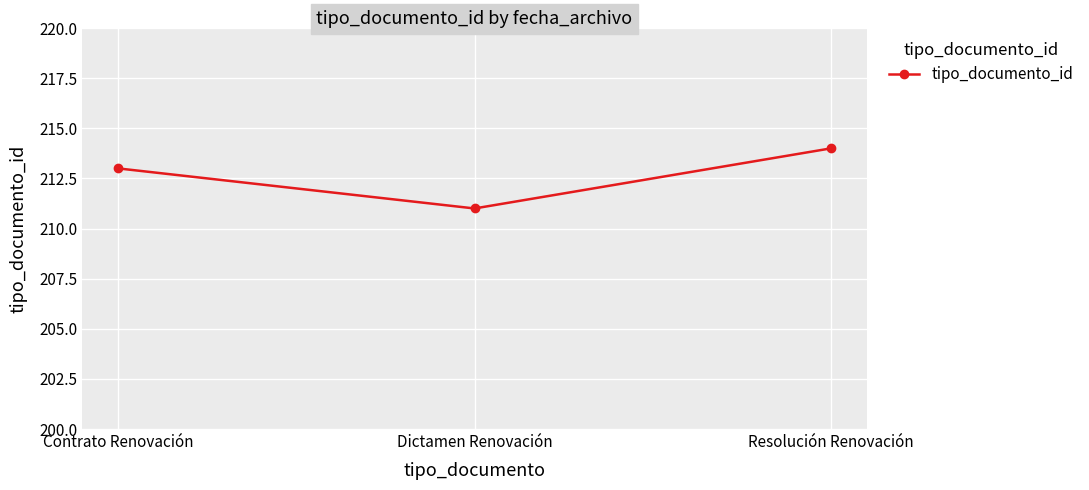

Rank the categories by value from lowest to highest.

Dictamen Renovación, Contrato Renovación, Resolución Renovación